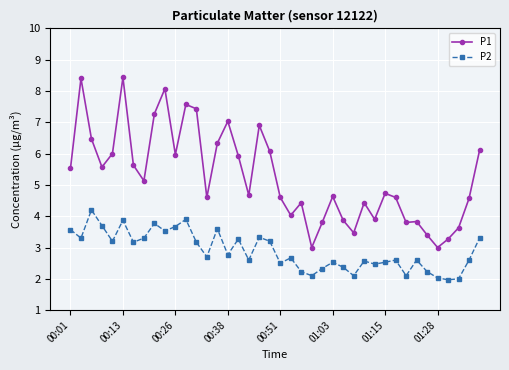

What is the maximum value shown in the chart?

8.4